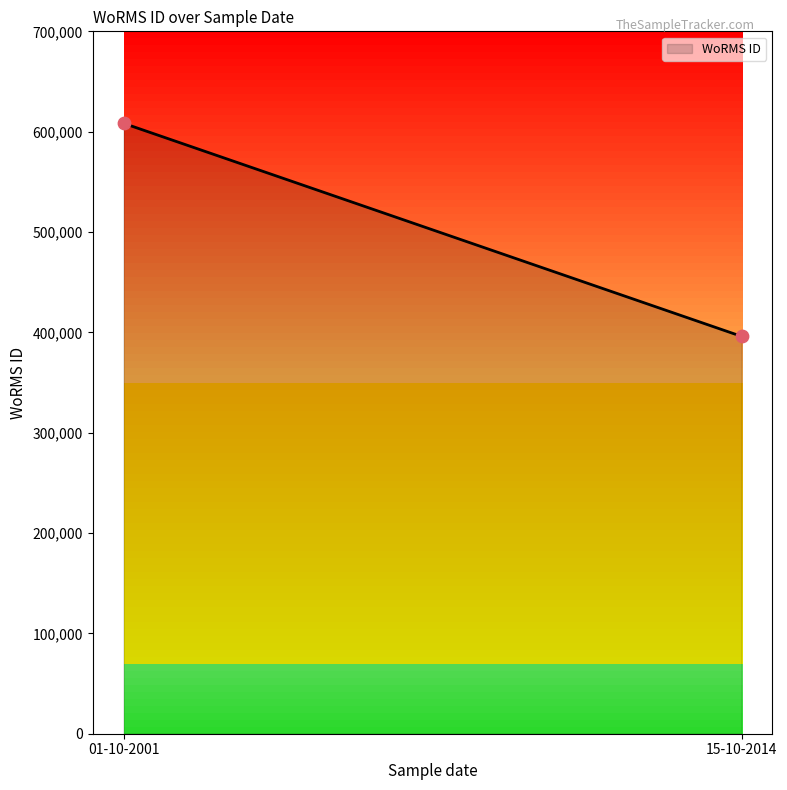

What is the range of Y values (max minus min)?

212367